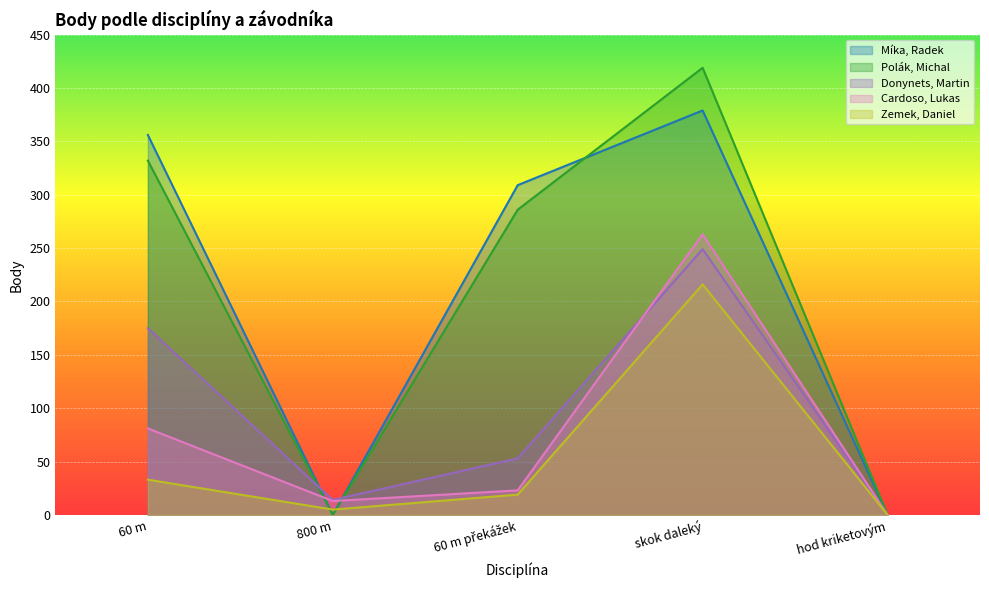

True or false: Donynets, Martin and Zemek, Daniel intersect in this chart.

False